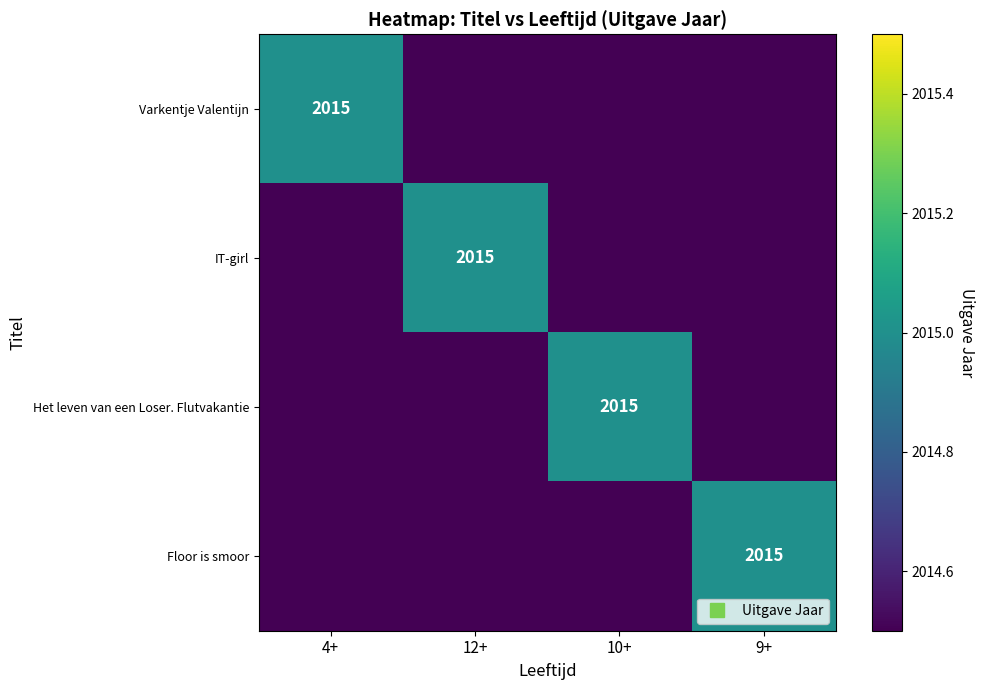

What is the maximum value for IT-girl?

2015